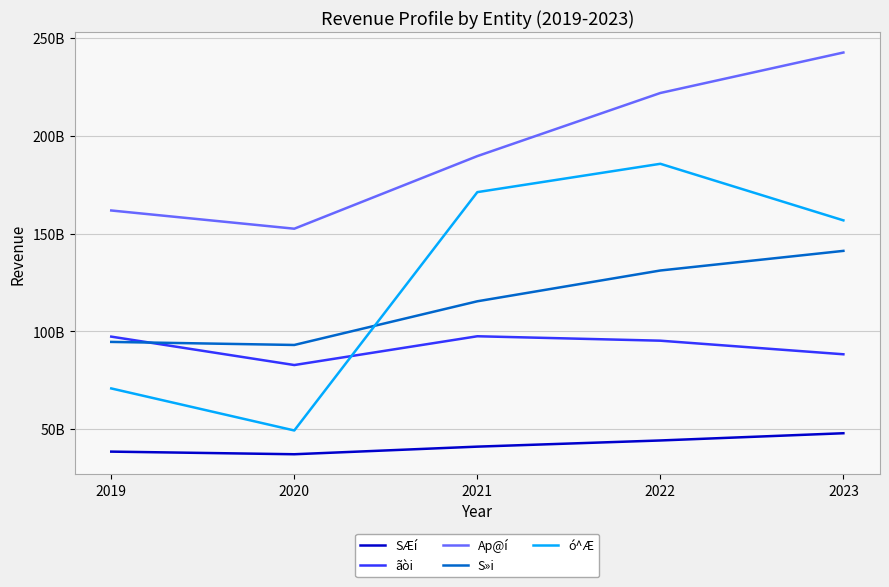

Reading right to left, extract all data points from this chart.

SÆí: 2023=47885591546	2022=44184011393	2021=41024752012	2020=37131381613	2019=38474086011
ãòi: 2023=88302491039	2022=95259672712	2021=97530632000	2020=82795854677	2019=97339339226
Ap@í: 2023=242775380770	2022=222060424977	2021=189748474942	2020=152583785151	2019=161913142814
S»i: 2023=141238479889	2022=131192661278	2021=115432190389	2020=93071603722	2019=94635137056
ó^Æ: 2023=156853115833	2022=185815794000	2021=171308645400	2020=49300269400	2019=70821780000